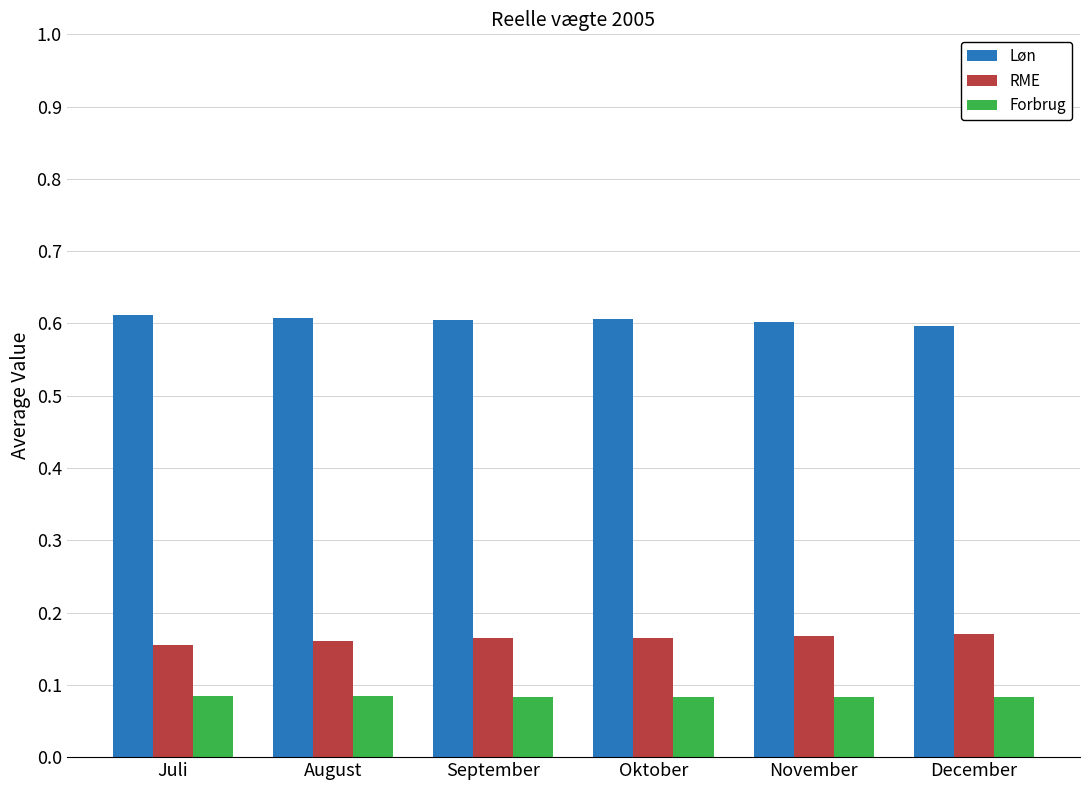

Which series has the largest total across all categories?

Løn